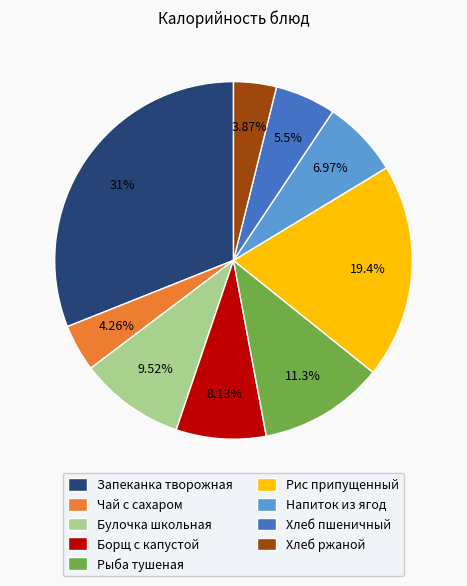

True or false: Чай с сахаром accounts for 4% of the total.

True